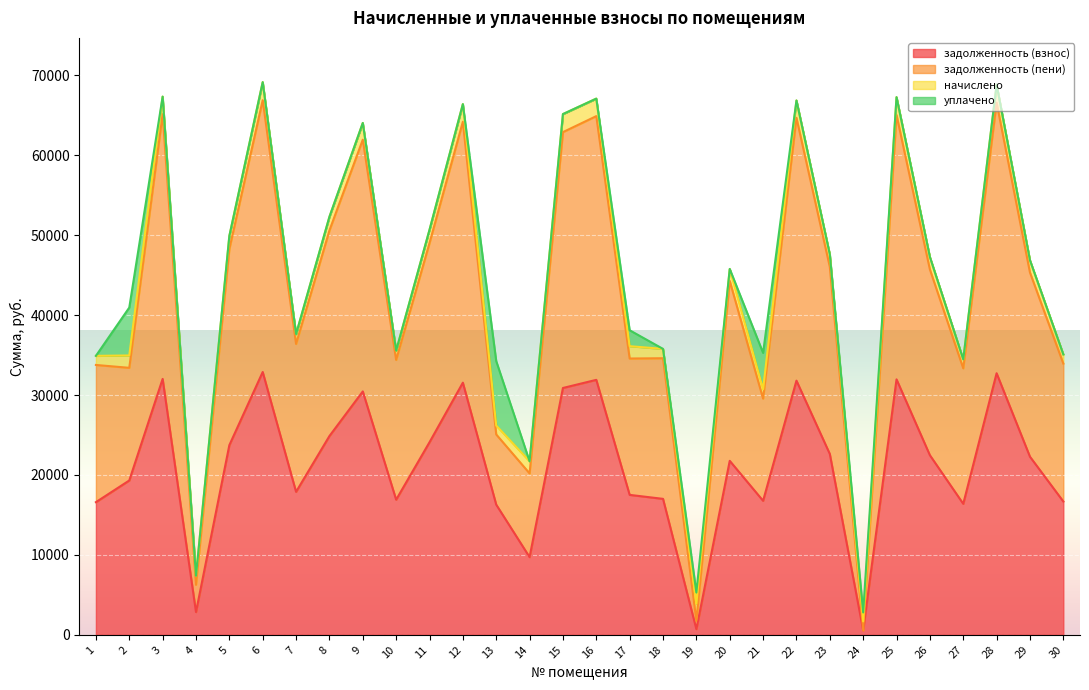

What is the approximate value of задолженность (взнос) at 7?

17890.9